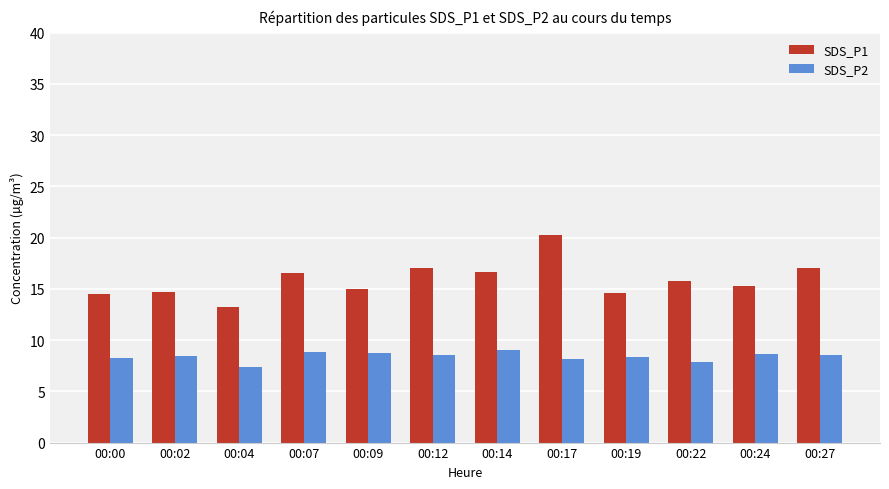

What are all the series names shown in the legend?

SDS_P1, SDS_P2